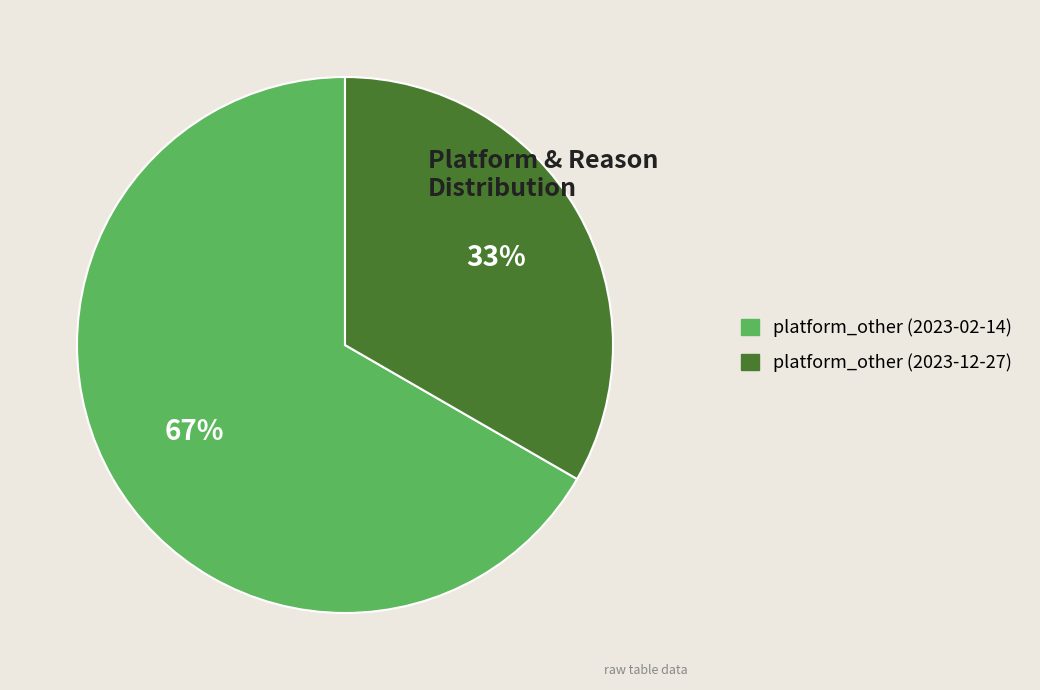

To the nearest percent, what is the average slice percentage?

50%